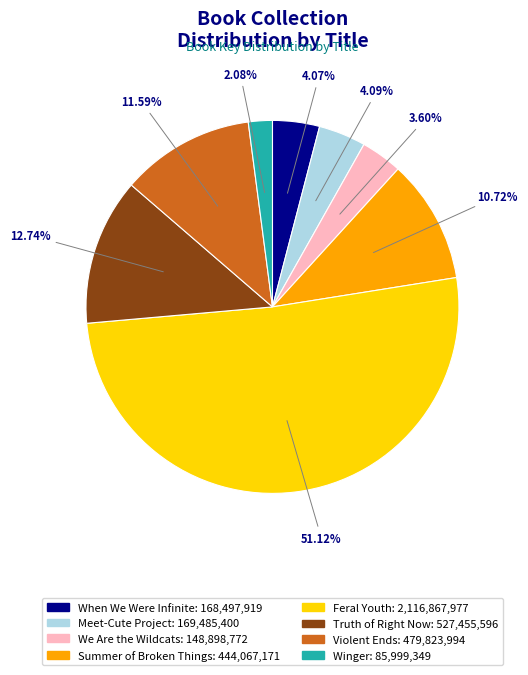

How much of the chart is everything except When We Were Infinite?

95.9%